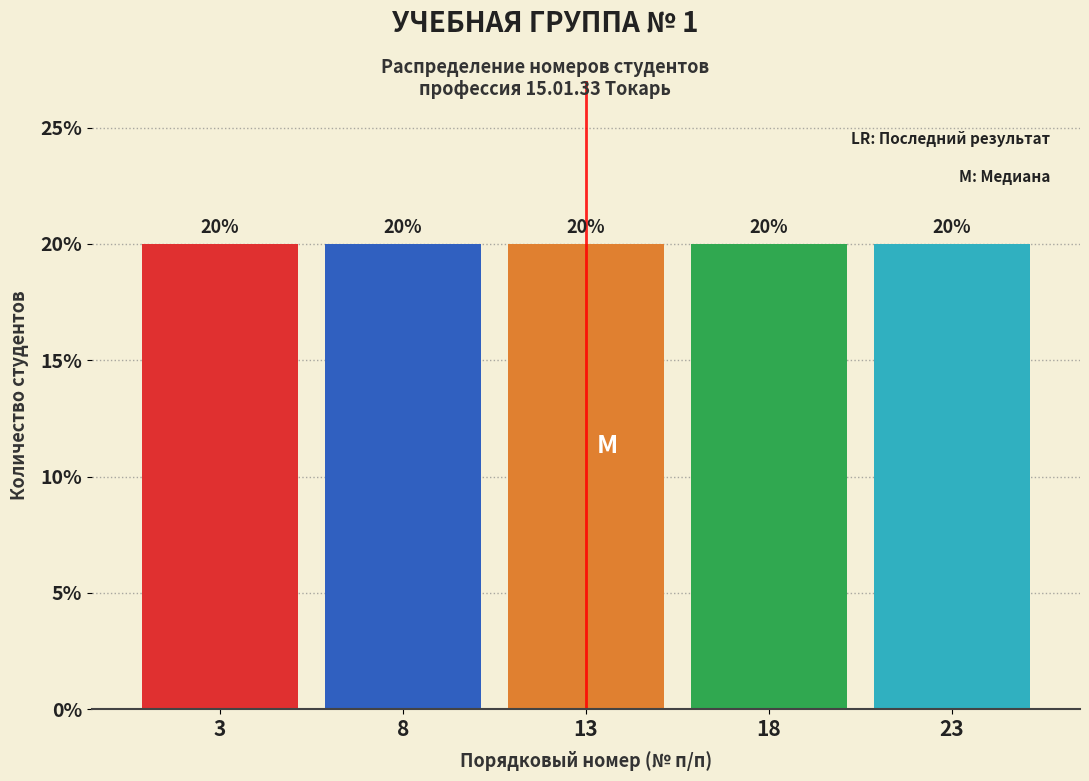

Reading left to right, list every bar in this chart as the range it spans on the x-axis followed by its height.

0.5 to 5.5: 20
5.5 to 10.5: 20
10.5 to 15.5: 20
15.5 to 20.5: 20
20.5 to 25.5: 20